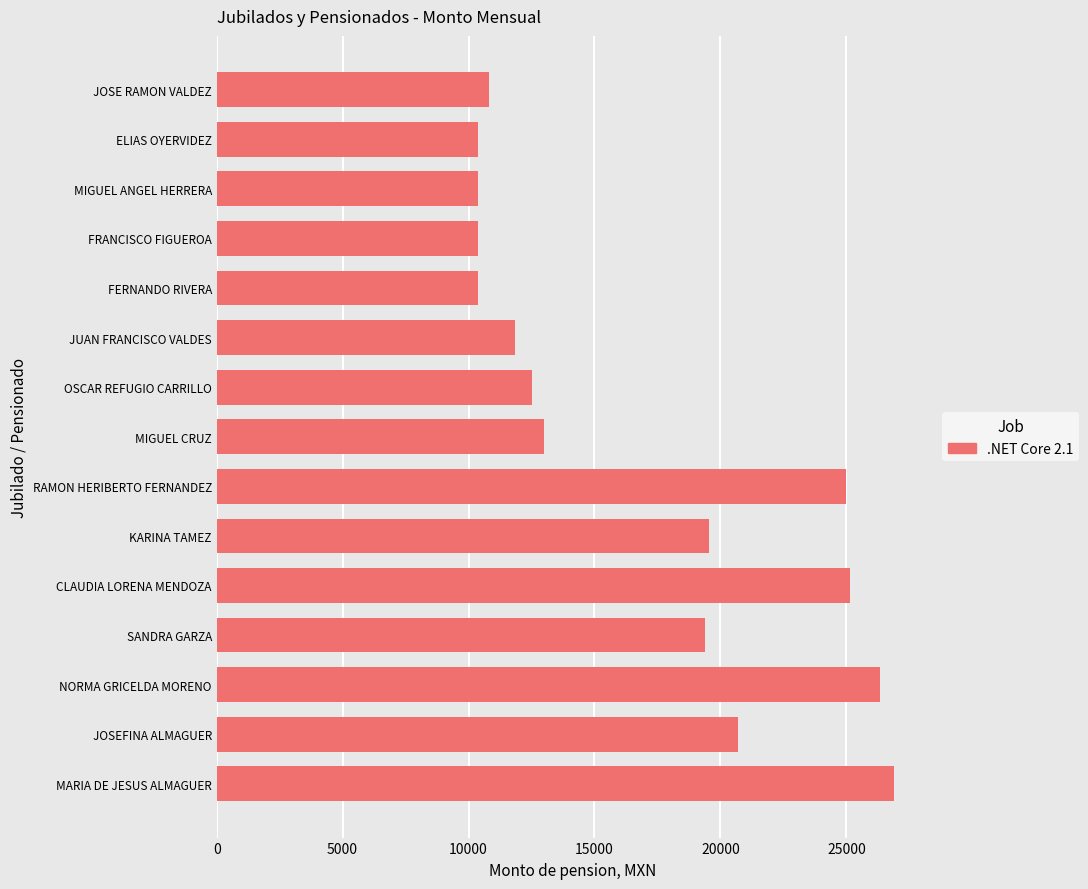

Reading top to bottom, list all the values displayed in this chart.

JOSE RAMON VALDEZ=10817.0	ELIAS OYERVIDEZ=10362.7	MIGUEL ANGEL HERRERA=10362.7	FRANCISCO FIGUEROA=10362.7	FERNANDO RIVERA=10362.7	JUAN FRANCISCO VALDES=11863.8	OSCAR REFUGIO CARRILLO=12513.0	MIGUEL CRUZ=12991.8	RAMON HERIBERTO FERNANDEZ=24970.3	KARINA TAMEZ=19537.7	CLAUDIA LORENA MENDOZA=25145.8	SANDRA GARZA=19396.0	NORMA GRICELDA MORENO=26331.1	JOSEFINA ALMAGUER=20697.7	MARIA DE JESUS ALMAGUER=26904.0